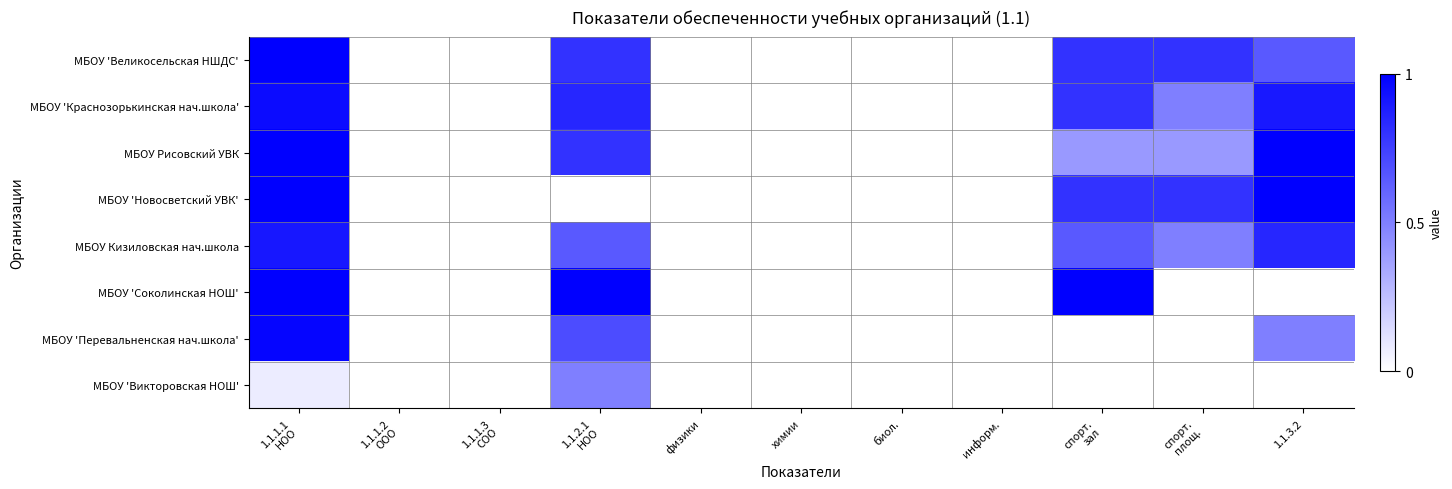

Which category has the highest value across all series?

1.1.1.1
НОО